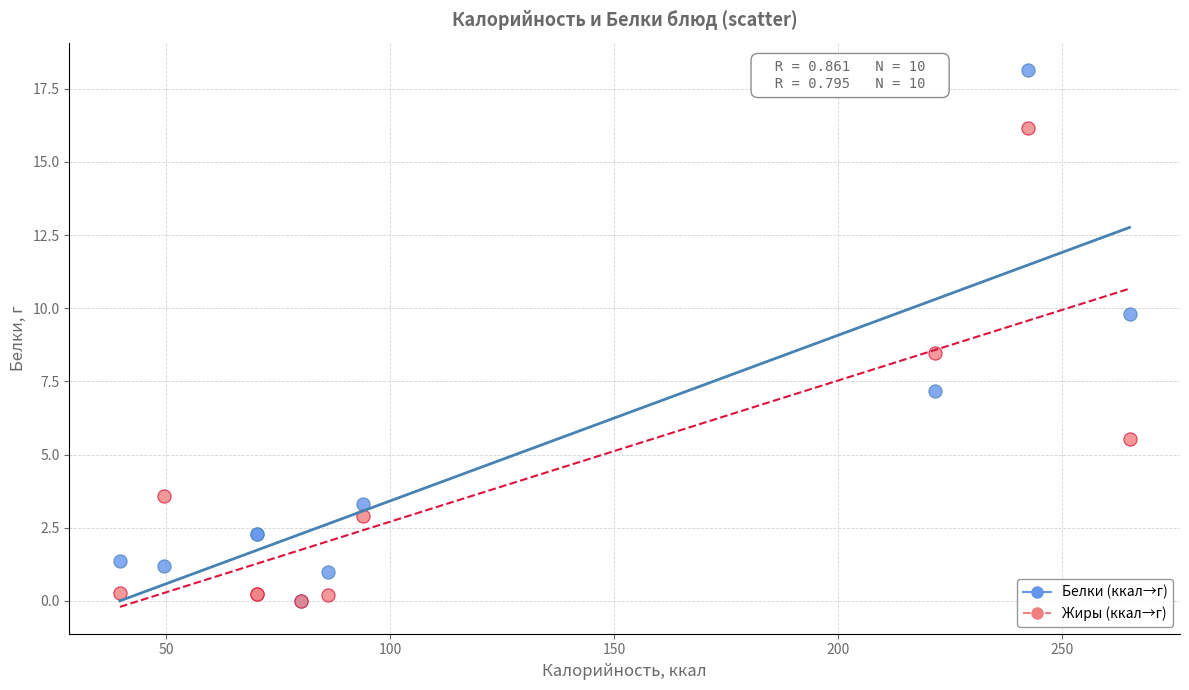

Across all series, what Y value is closest to 9?

8.5